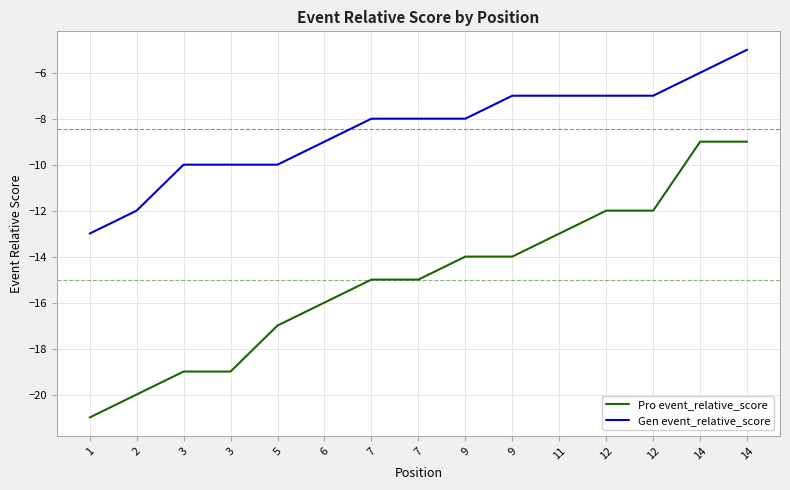

What are all the series names shown in the legend?

Pro event_relative_score, Gen event_relative_score